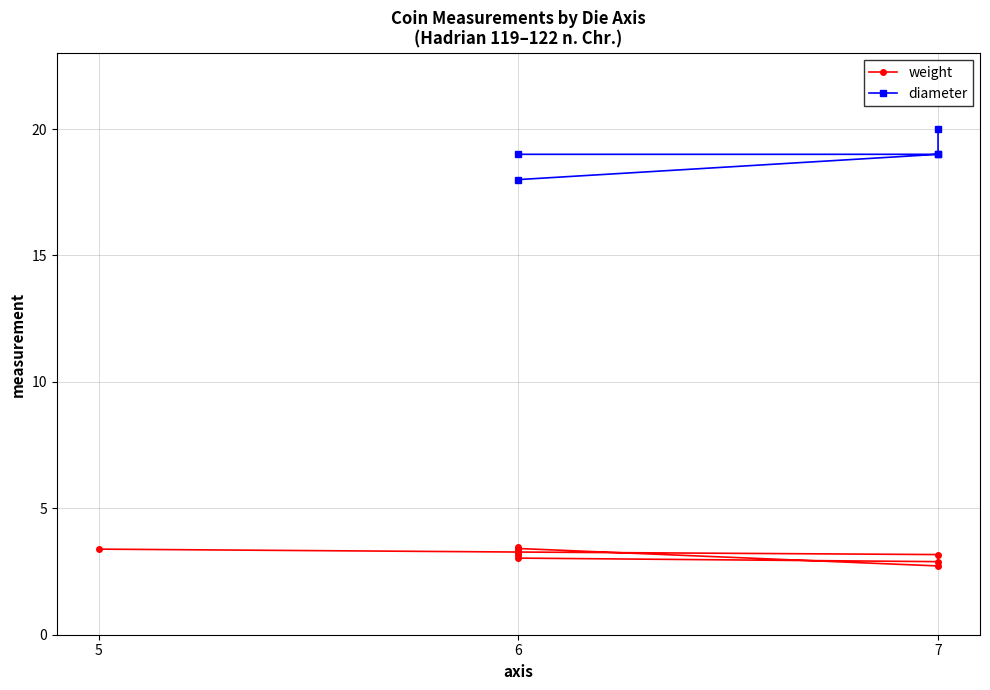

How many data points does each series have?

12